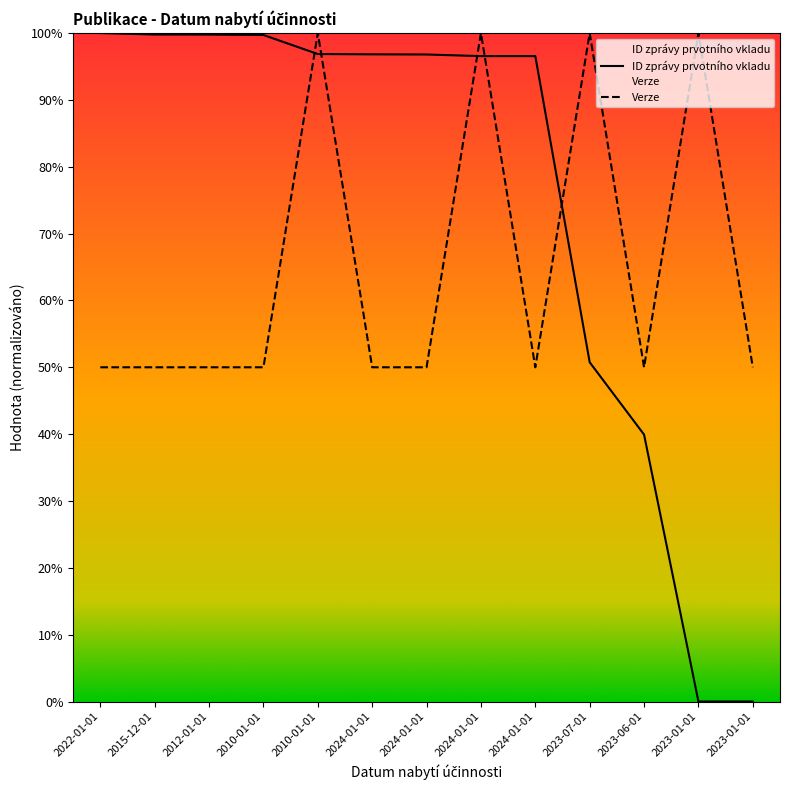

Count the Verze values in the range 50 to 100.

13